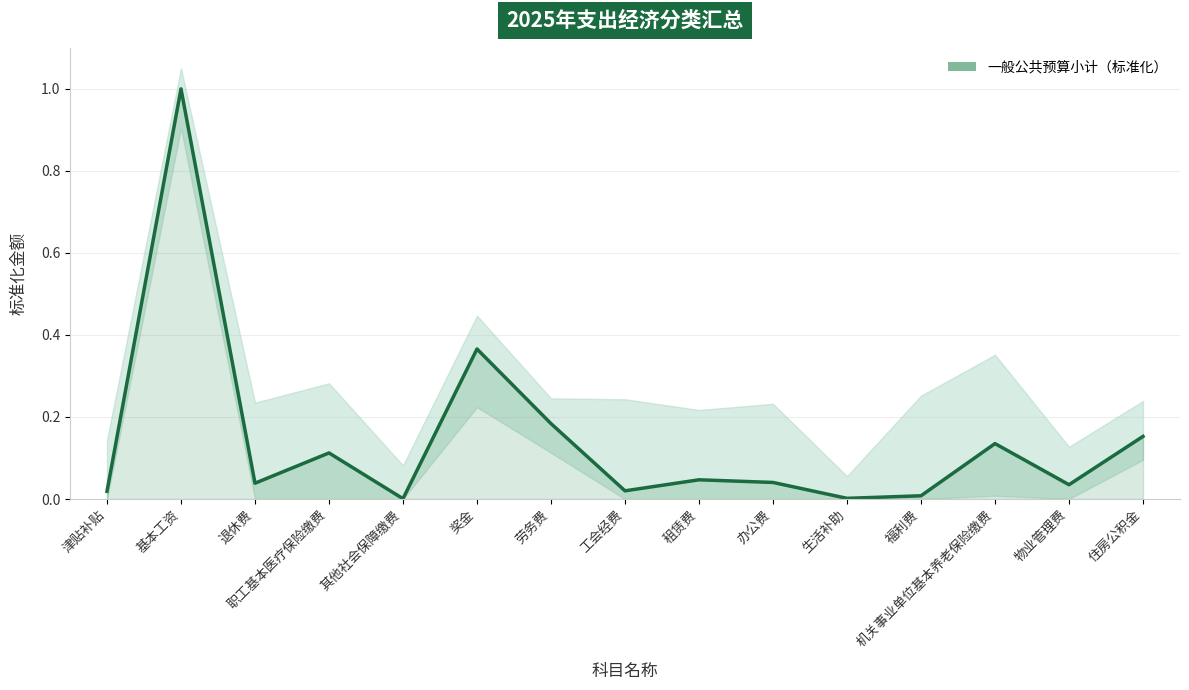

Where is the first local maximum?

基本工资